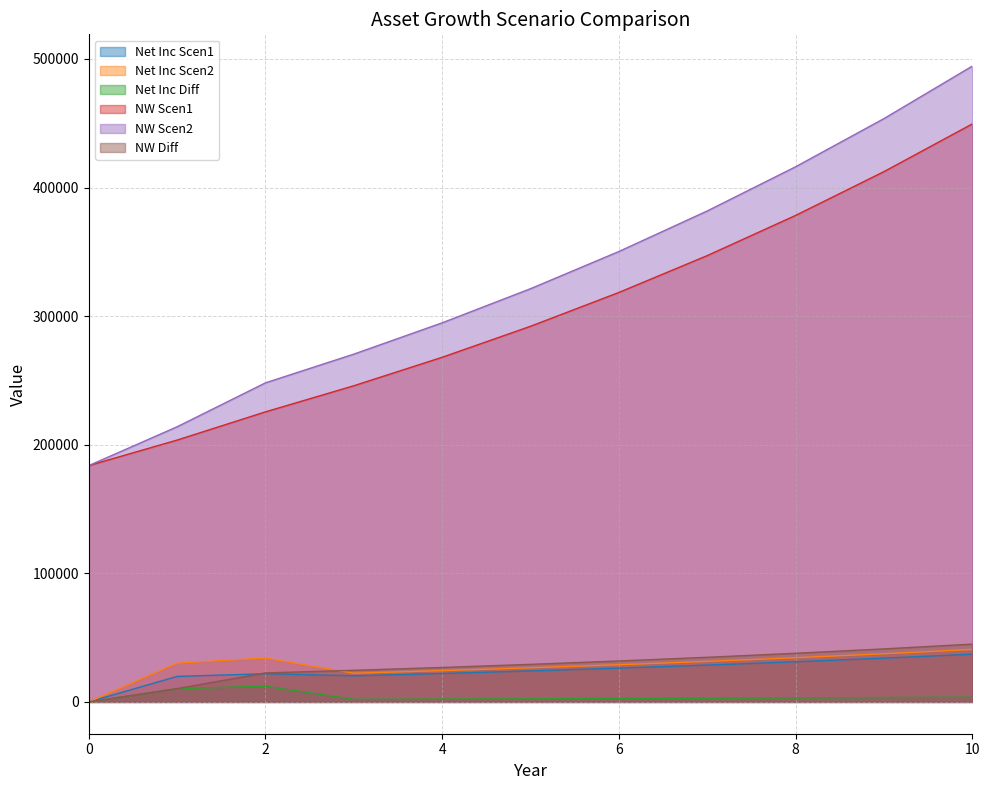

How many distinct data groups are displayed?

6